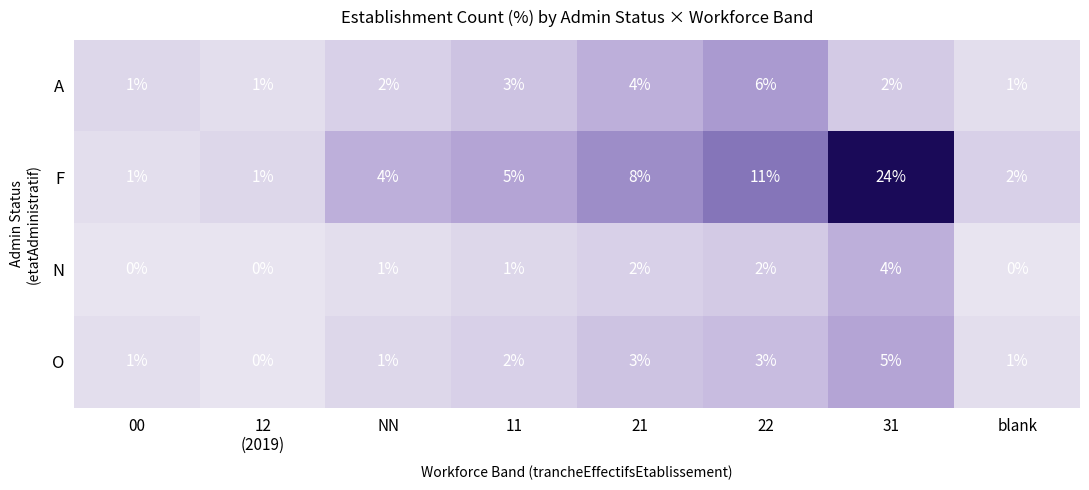

Rank the series at 22 from lowest to highest value.

N, O, A, F